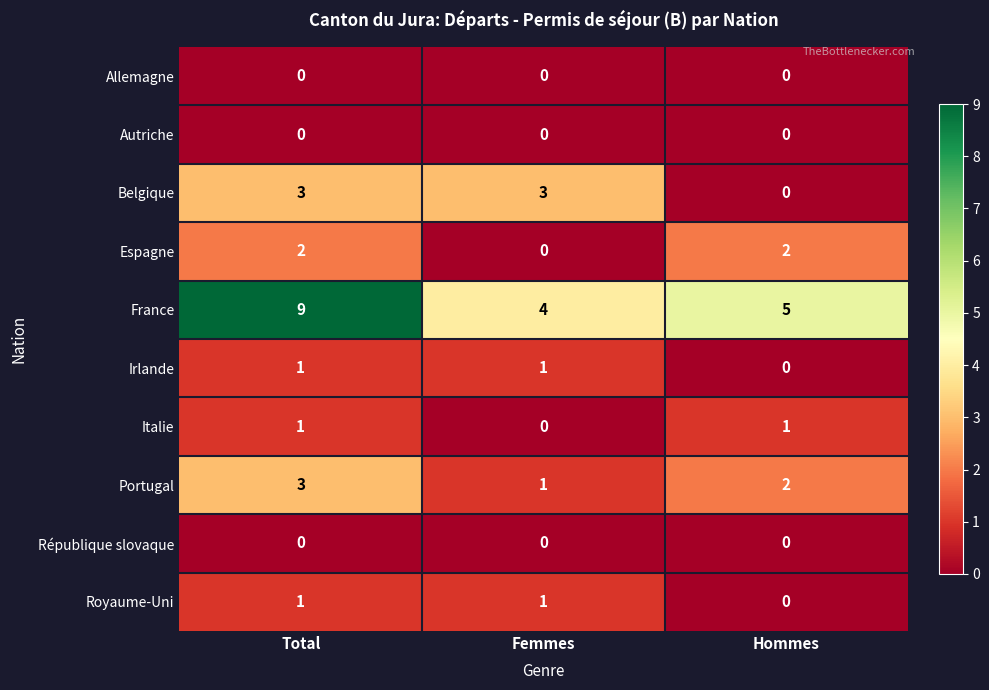

Reading left to right, list all the values displayed in this chart.

Allemagne: 0	0	0
Autriche: 0	0	0
Belgique: 3	3	0
Espagne: 2	0	2
France: 9	4	5
Irlande: 1	1	0
Italie: 1	0	1
Portugal: 3	1	2
République slovaque: 0	0	0
Royaume-Uni: 1	1	0